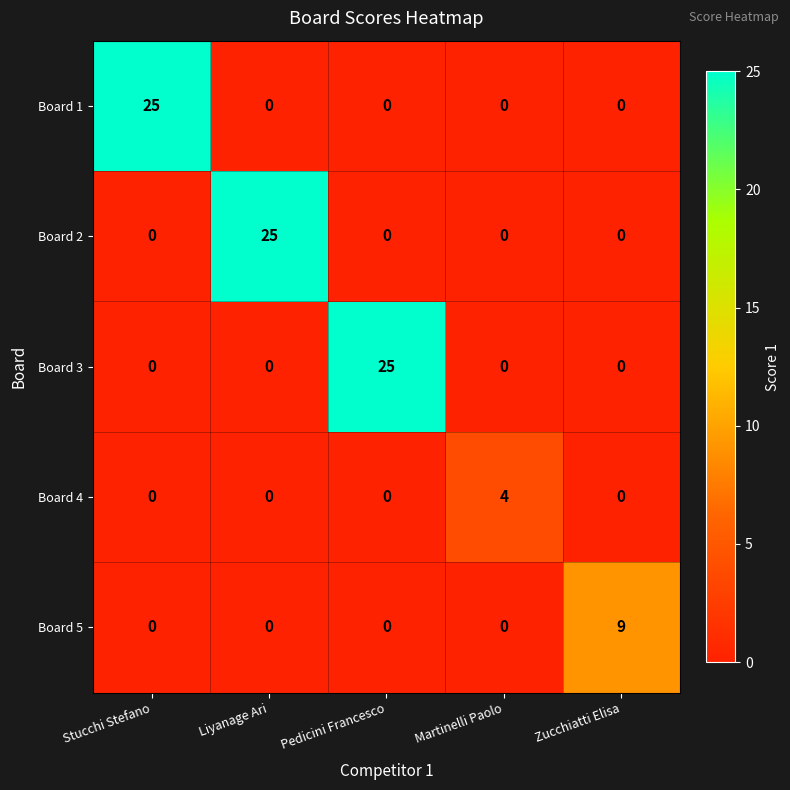

What is the difference between the Board 1 values at Stucchi Stefano and Liyanage Ari?

25